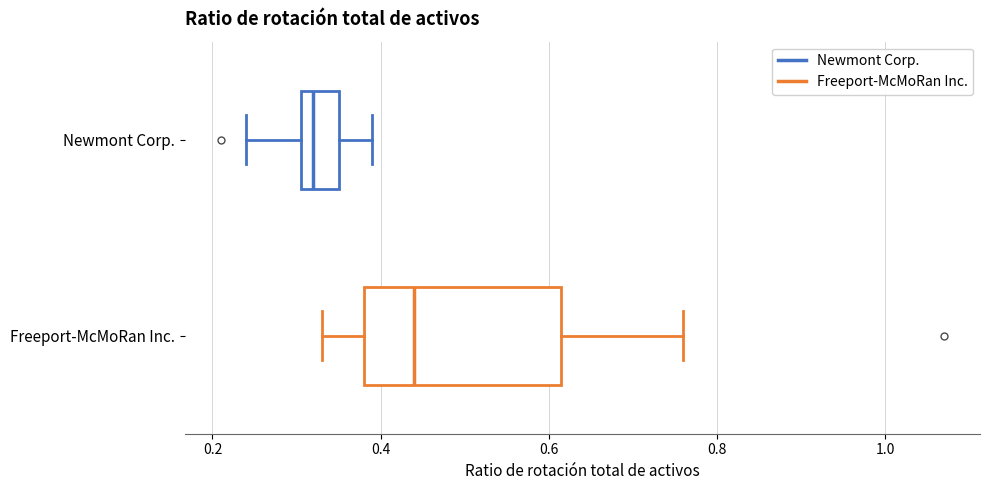

Which box has the furthest to the right median line?

Freeport-McMoRan Inc.